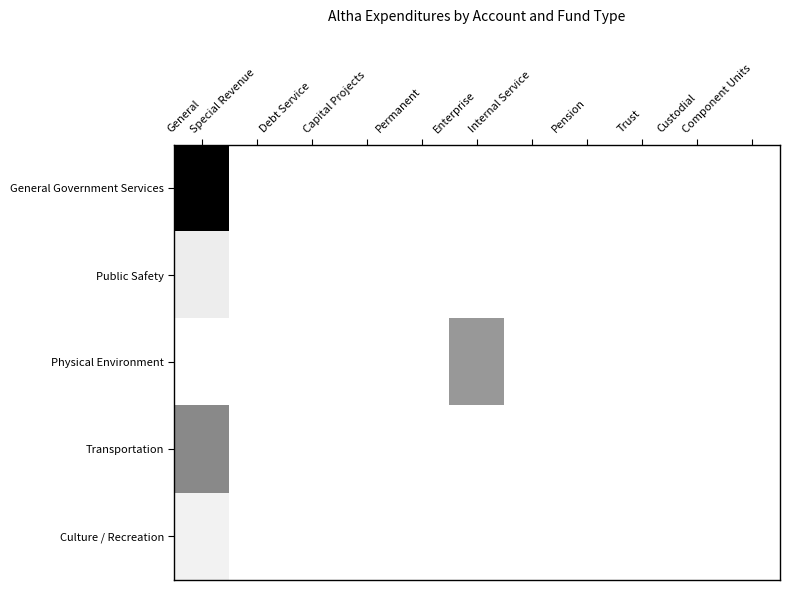

At Enterprise, list the series in order from largest to smallest.

Physical Environment, General Government Services, Public Safety, Transportation, Culture / Recreation